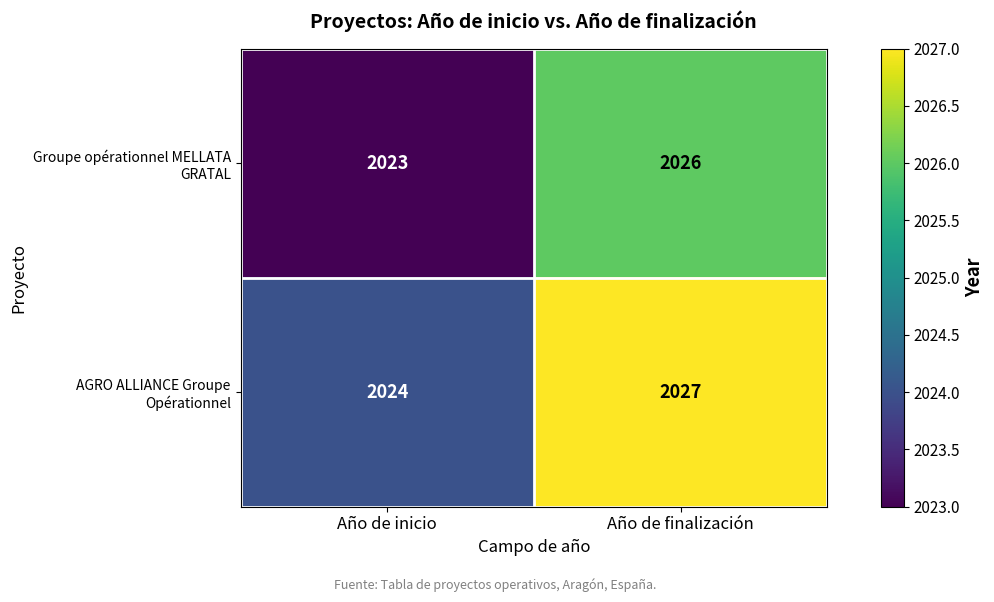

At which category does the chart reach its minimum across all series?

Año de inicio